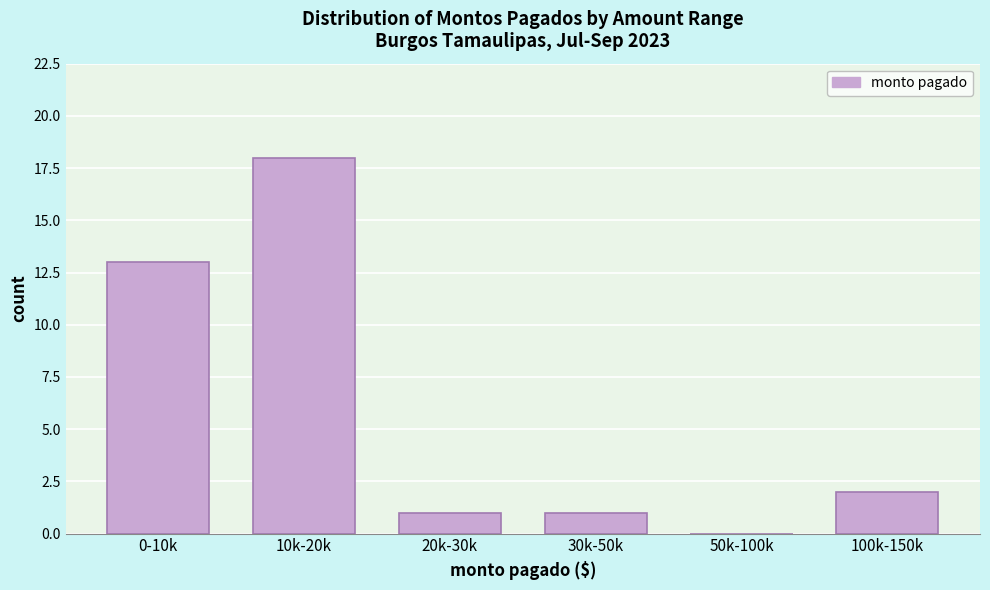

Reading left to right, extract all data points from this chart.

0-10k=13	10k-20k=18	20k-30k=1	30k-50k=1	50k-100k=0	100k-150k=2